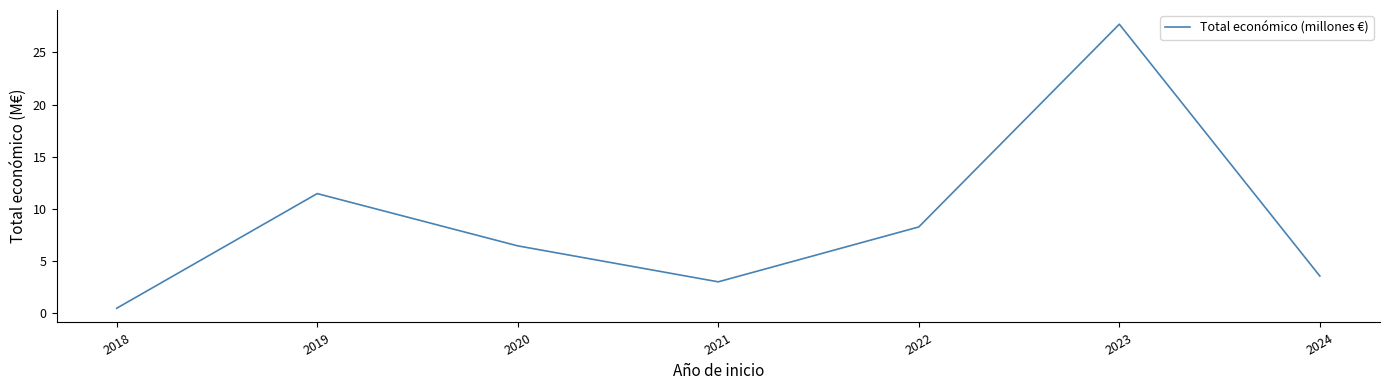

What is the sum of all values?

61.0